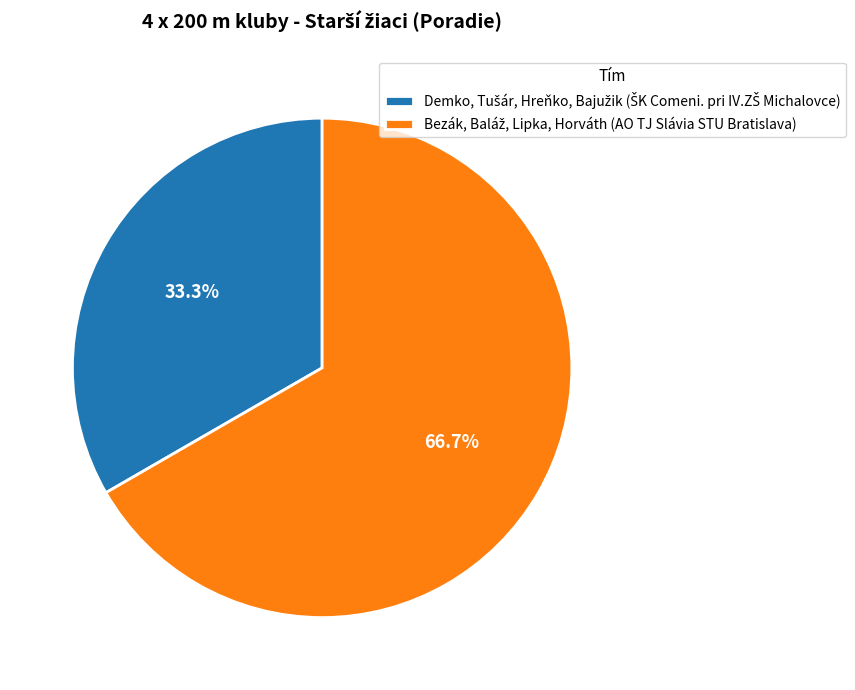

Is there a majority slice in this chart?

Yes